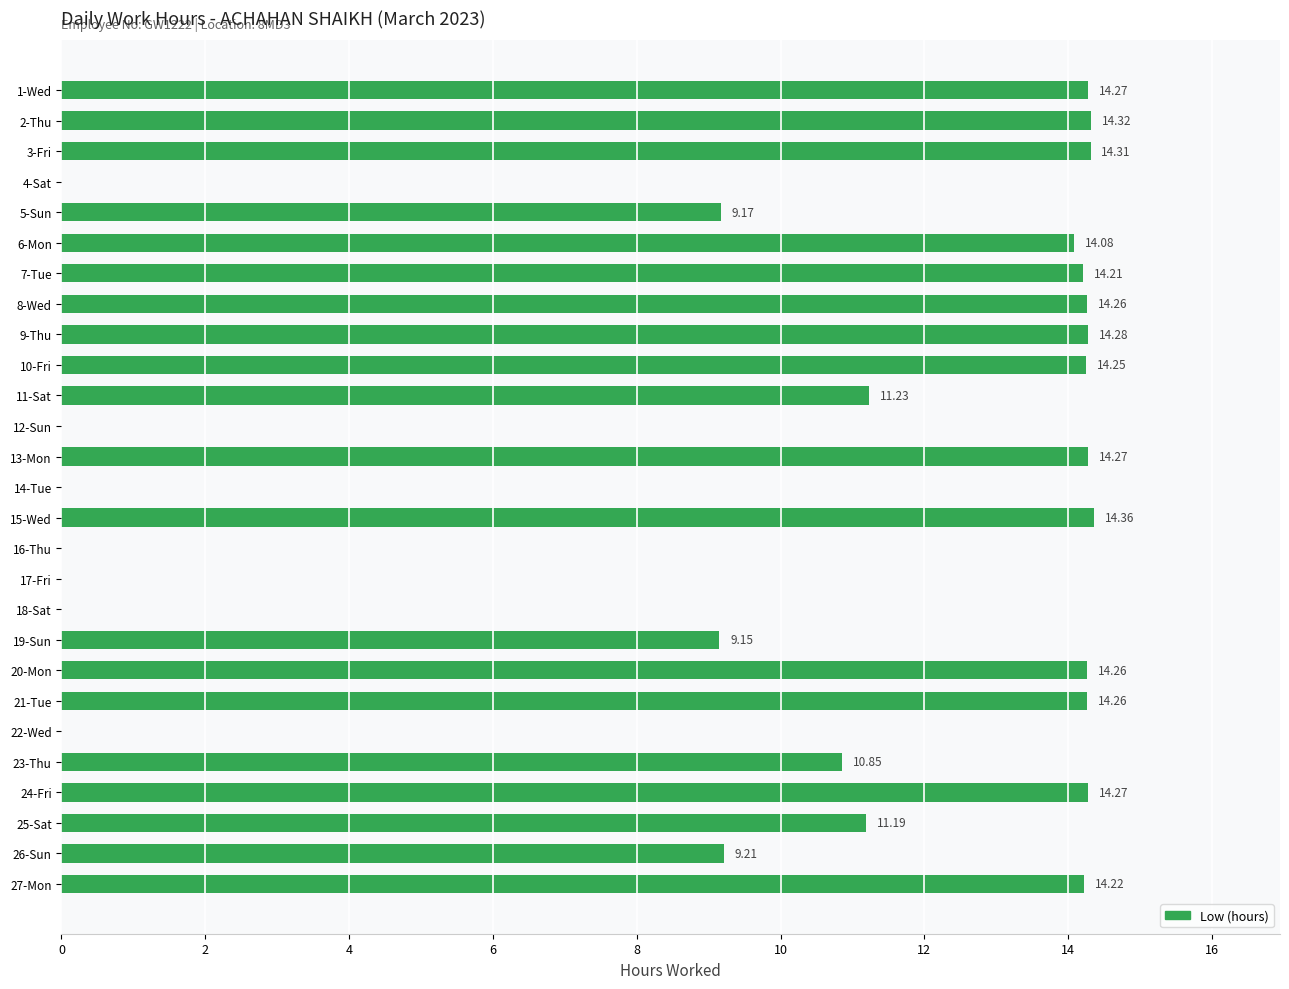

What is the maximum value shown in the chart?

14.4